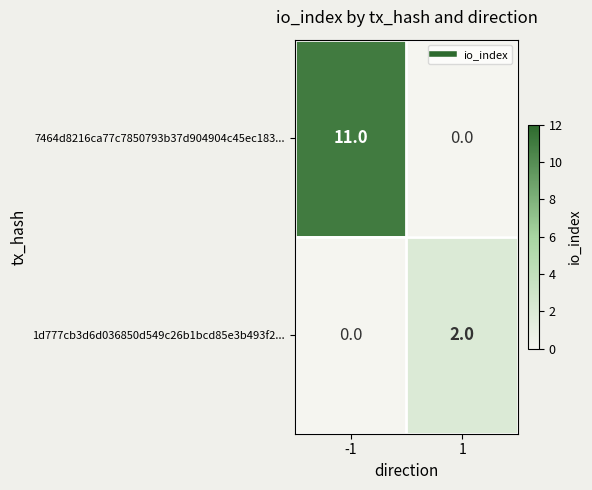

What is the approximate value of 7464d8216ca77c7850793b37d904904c45ec183... at -1, to the nearest 10?

10